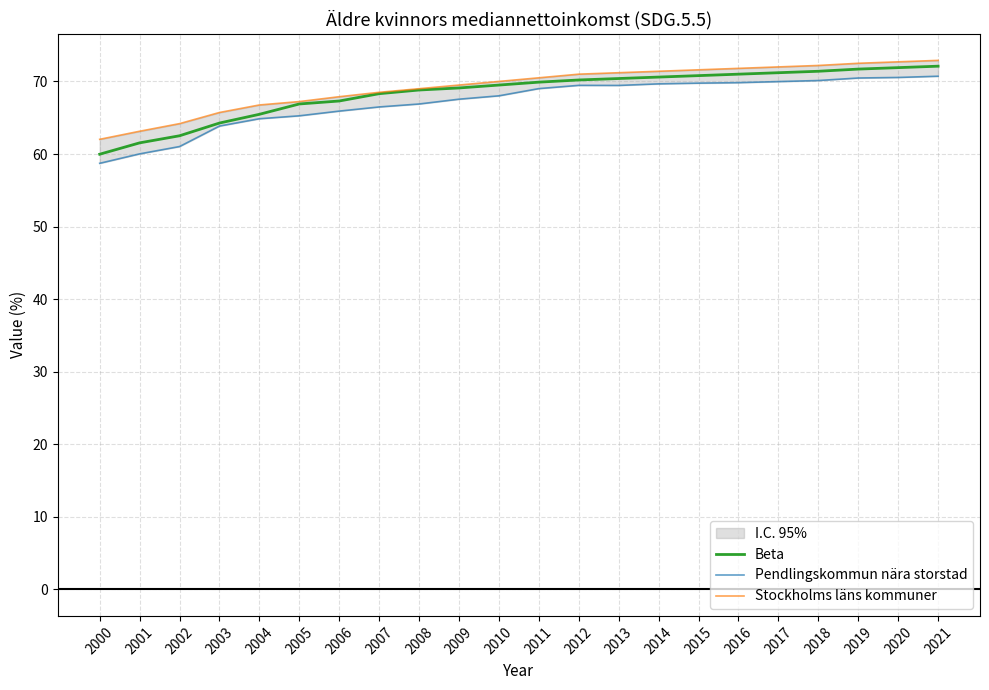

The Stockholms läns kommuner series shows 34.4 at 2007. True or false?

False